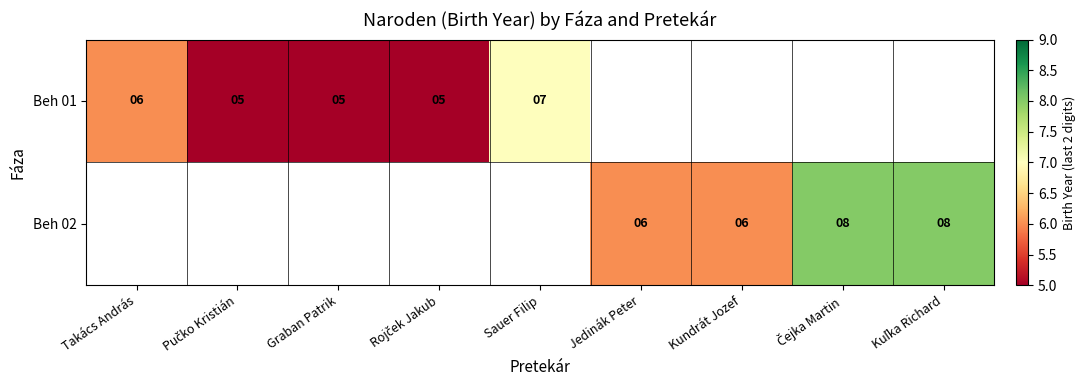

The Beh 01 series shows 2 at Graban Patrik. True or false?

False